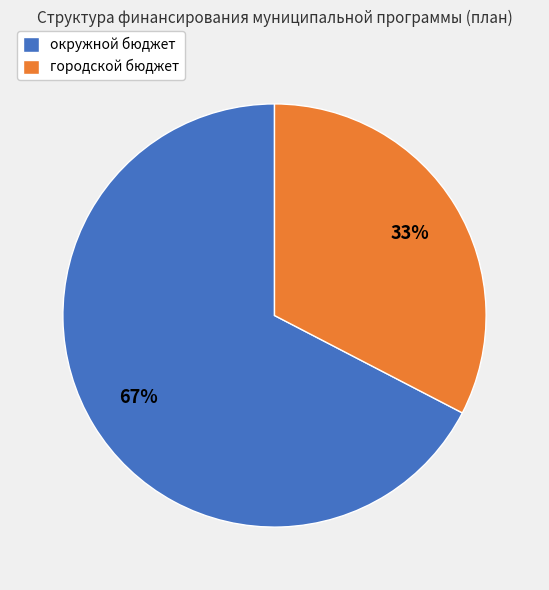

Does окружной бюджет account for over 50% of the chart?

Yes